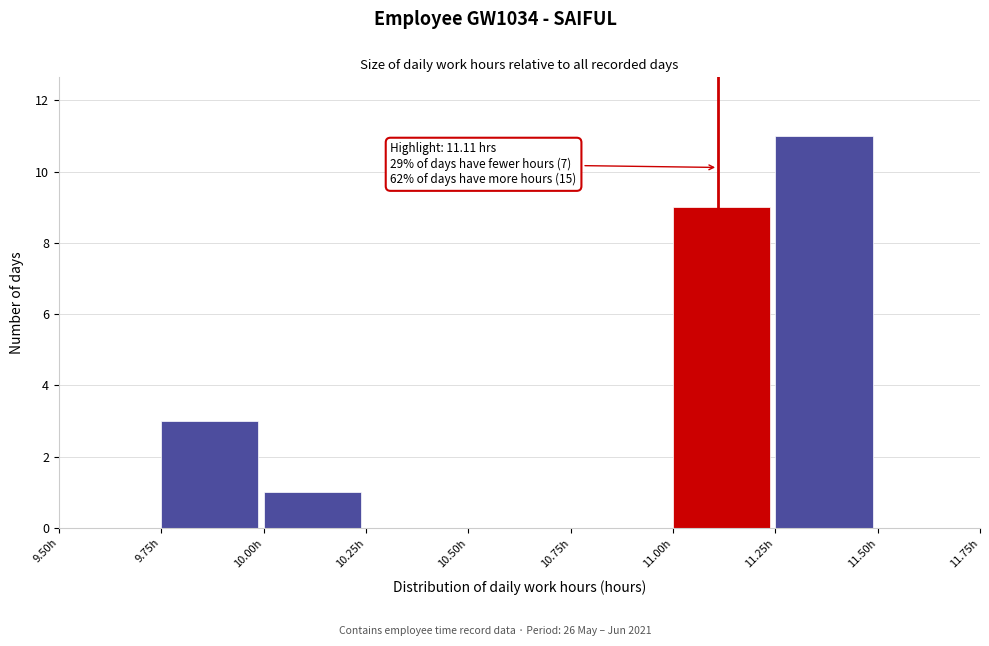

Over which range of the x-axis is the bar tallest?

11.25 to 11.50